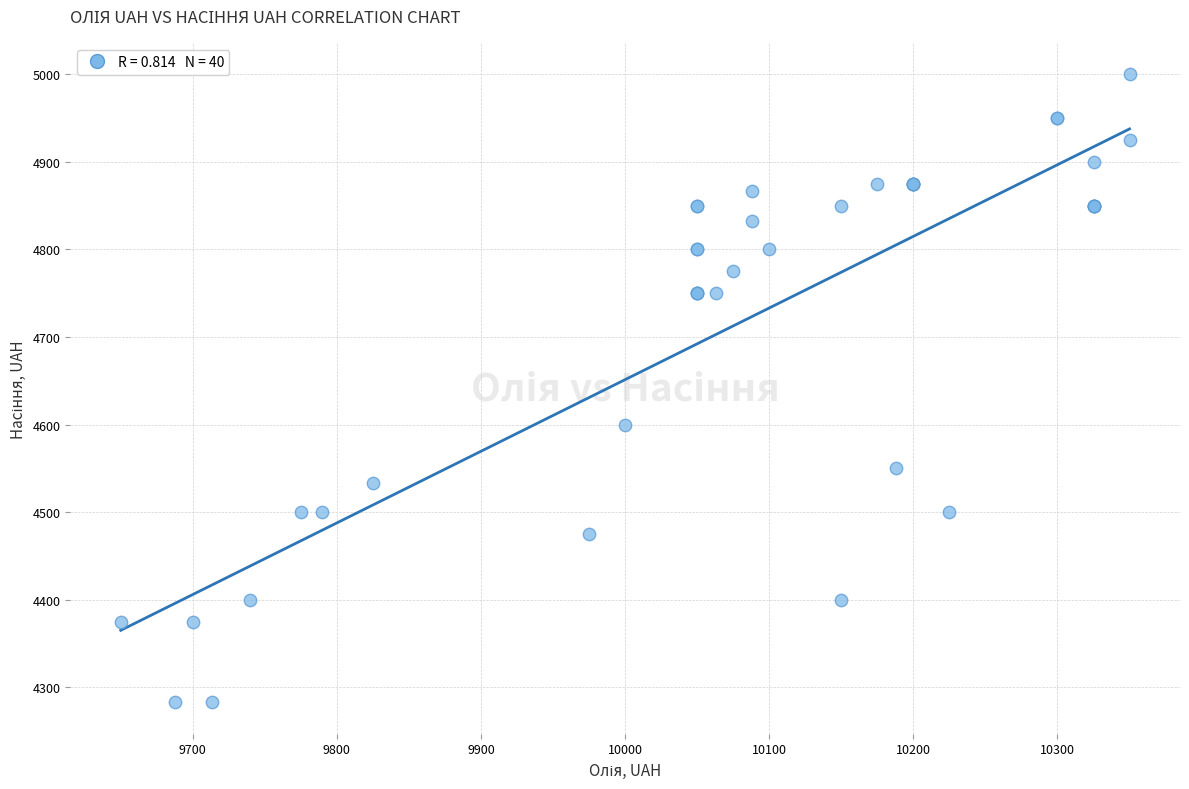

What Y value in the scatter plot is closest to 4641?

4600